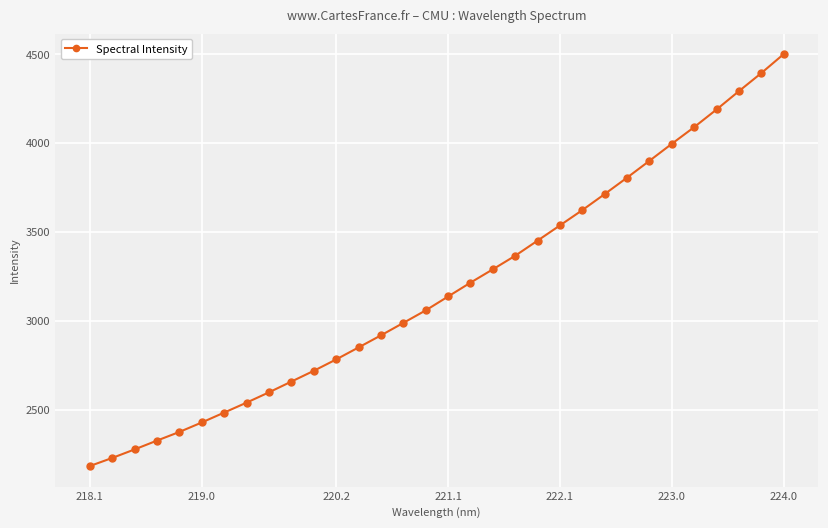

What is the sum of all values?

101916.7